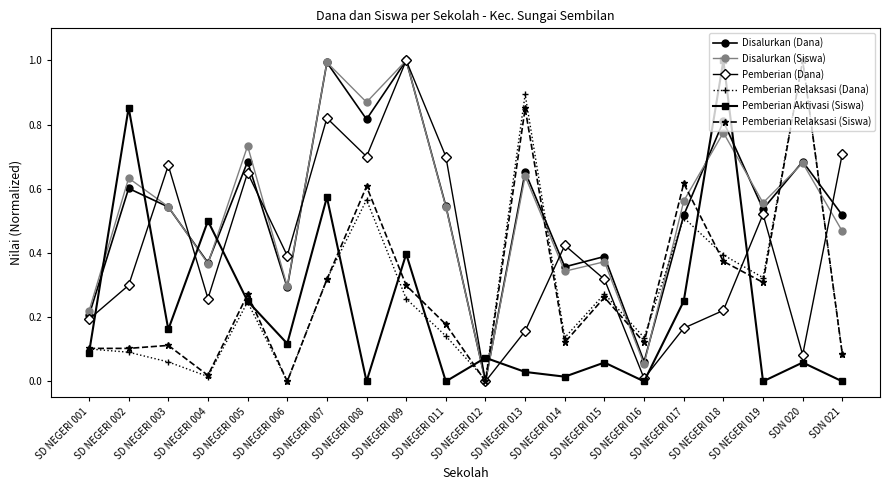

The value of Pemberian Relaksasi (Siswa) at SD NEGERI 009 is 0.3. True or false?

True